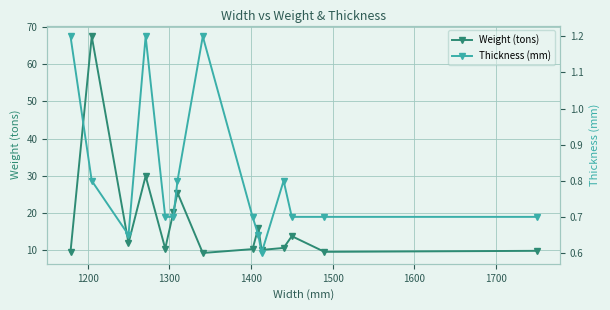

Which series has the largest total across all categories?

Weight (tons)